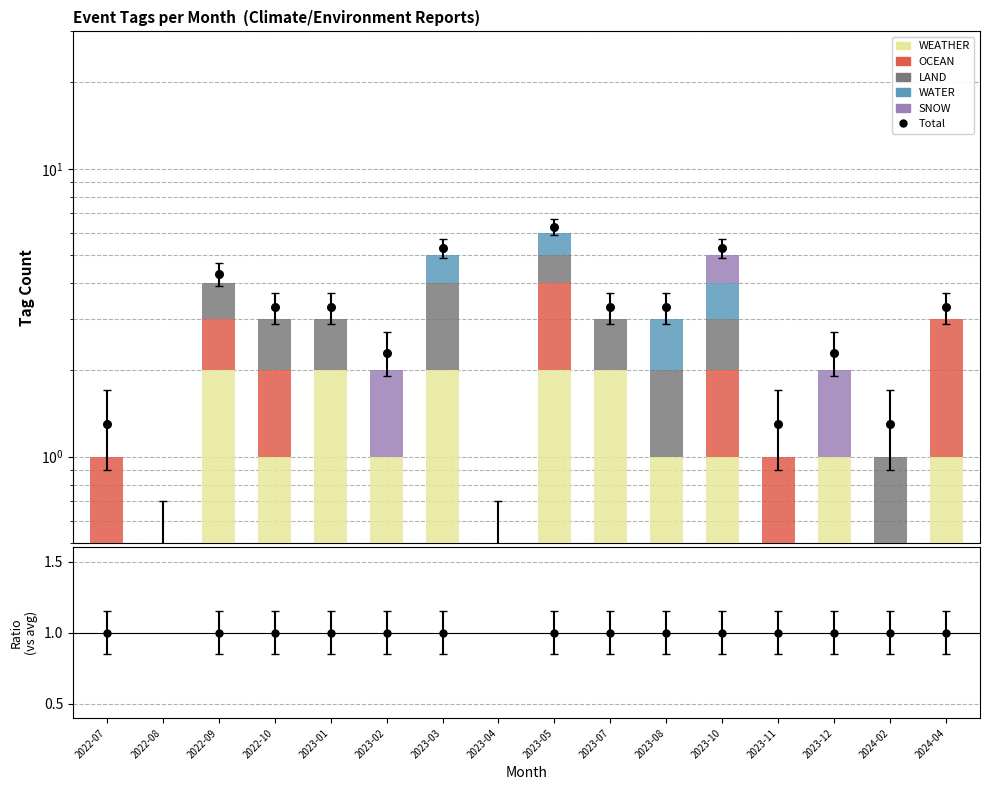

At how many categories does at least one series exceed 1?

14